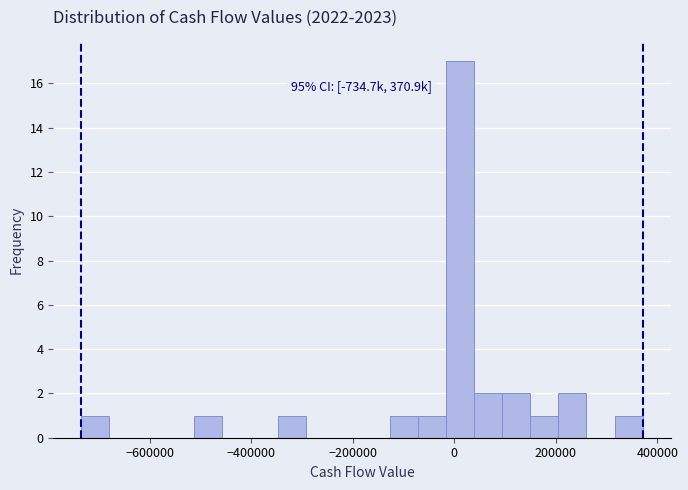

Read against the x-axis, roughly where is the centre of the tallest bar?

20000